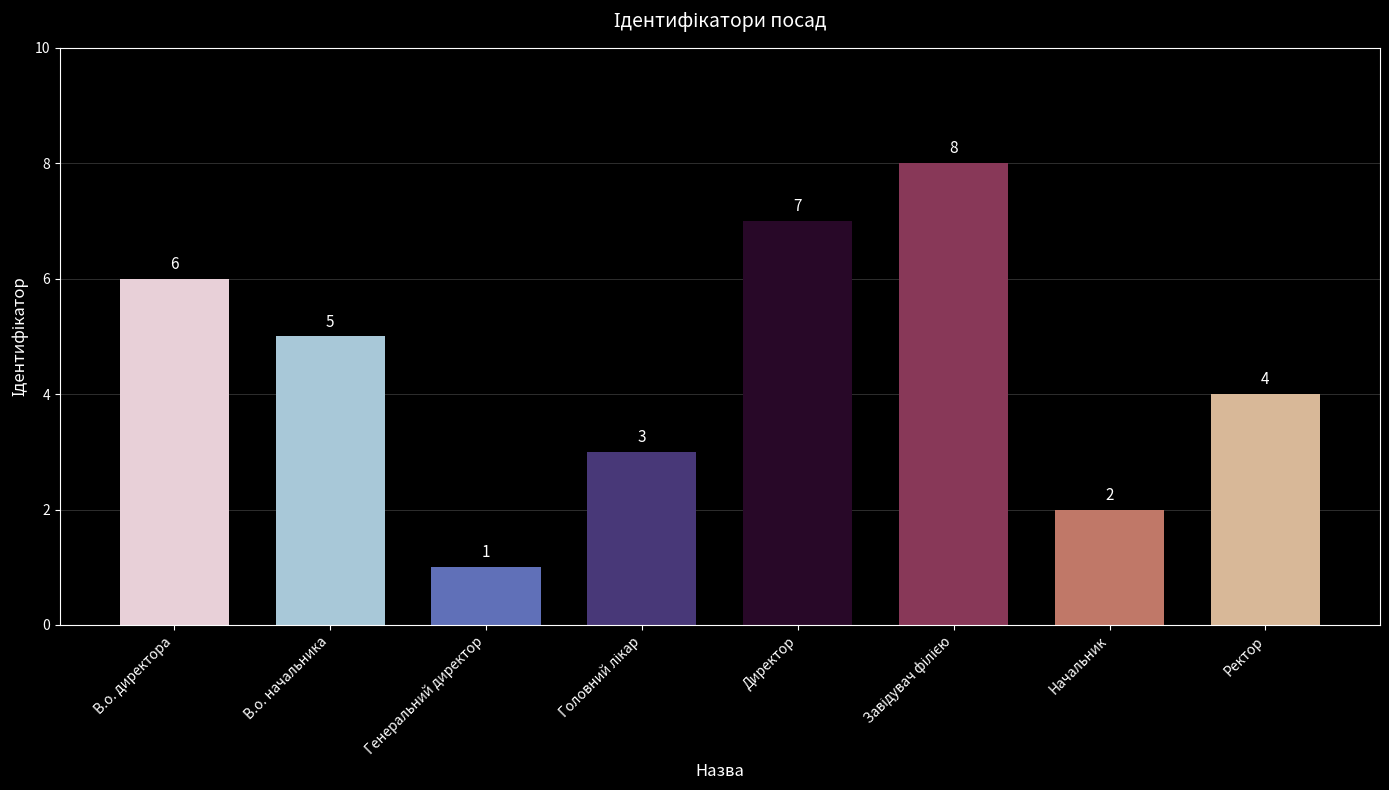

Reading right to left, extract all data points from this chart.

4	2	8	7	3	1	5	6